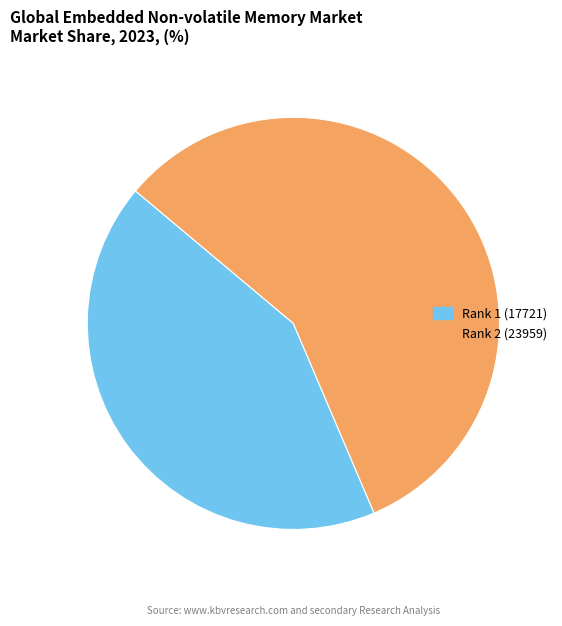

What is the largest slice in the pie chart?

Rank 2 (23959)